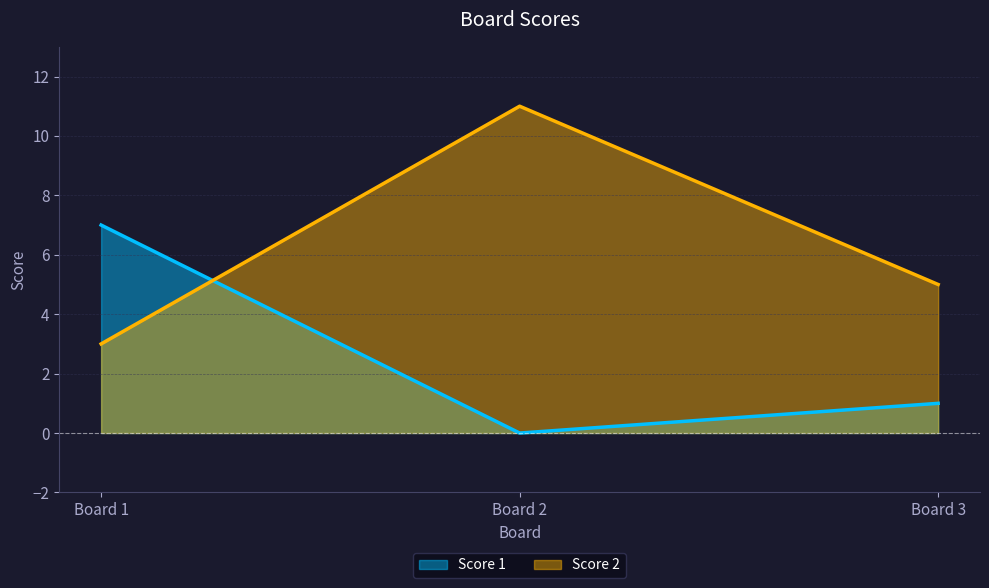

What is the highest value of the Score 2 series?

11